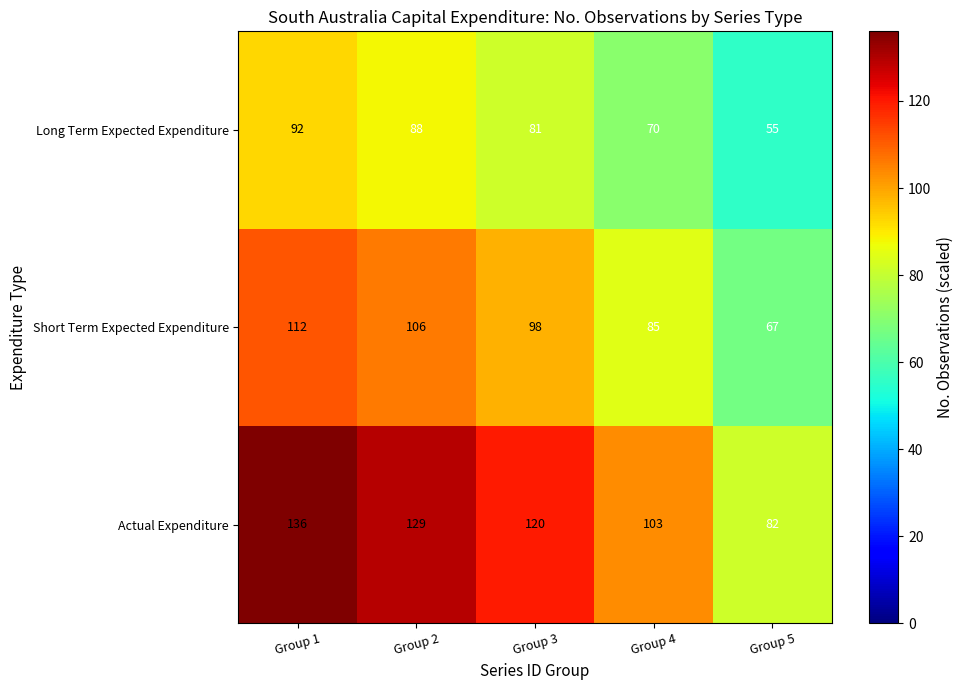

At which category is the sum across all series the highest?

Group 1